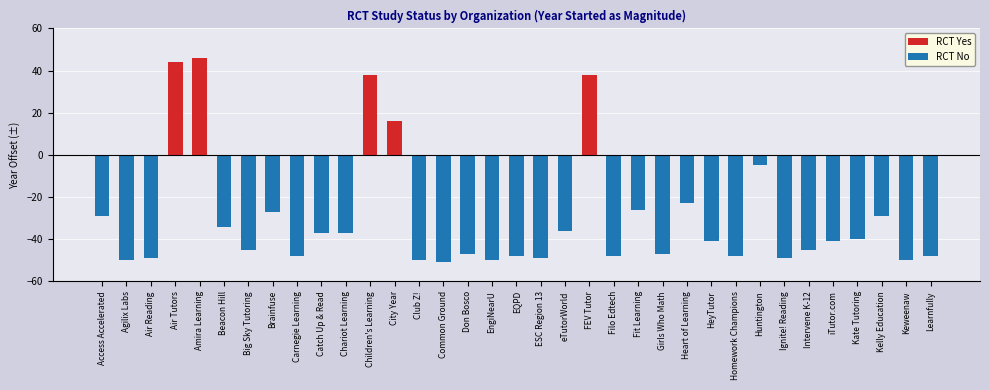

Rank the series by their maximum value, from highest to lowest.

RCT Yes, RCT No